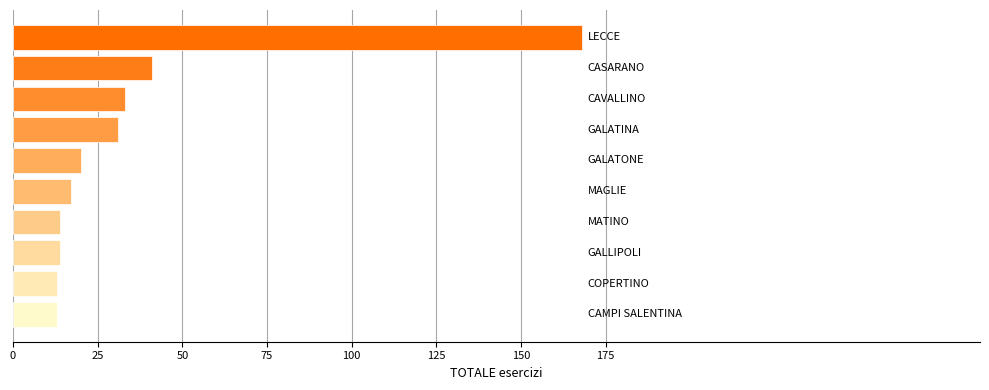

How many bars are there in total?

10